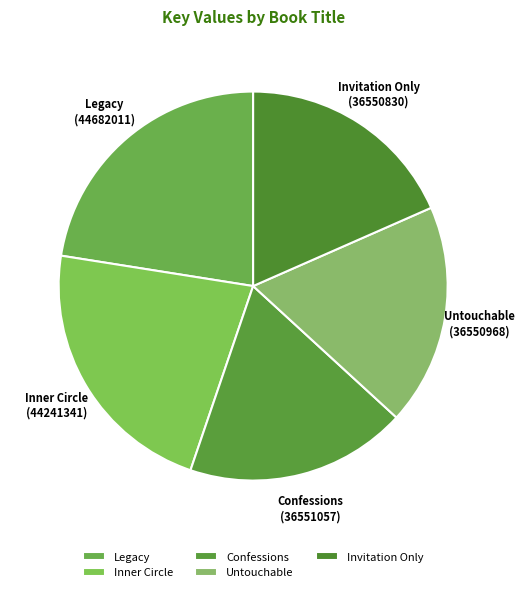

True or false: Legacy accounts for 23% of the total.

True